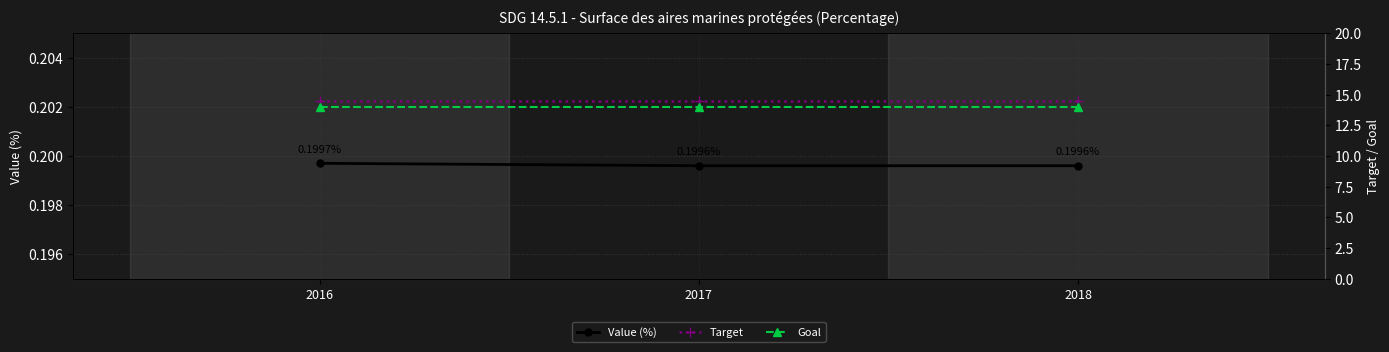

Is it true that Target equals 14.5 at 2018?

True